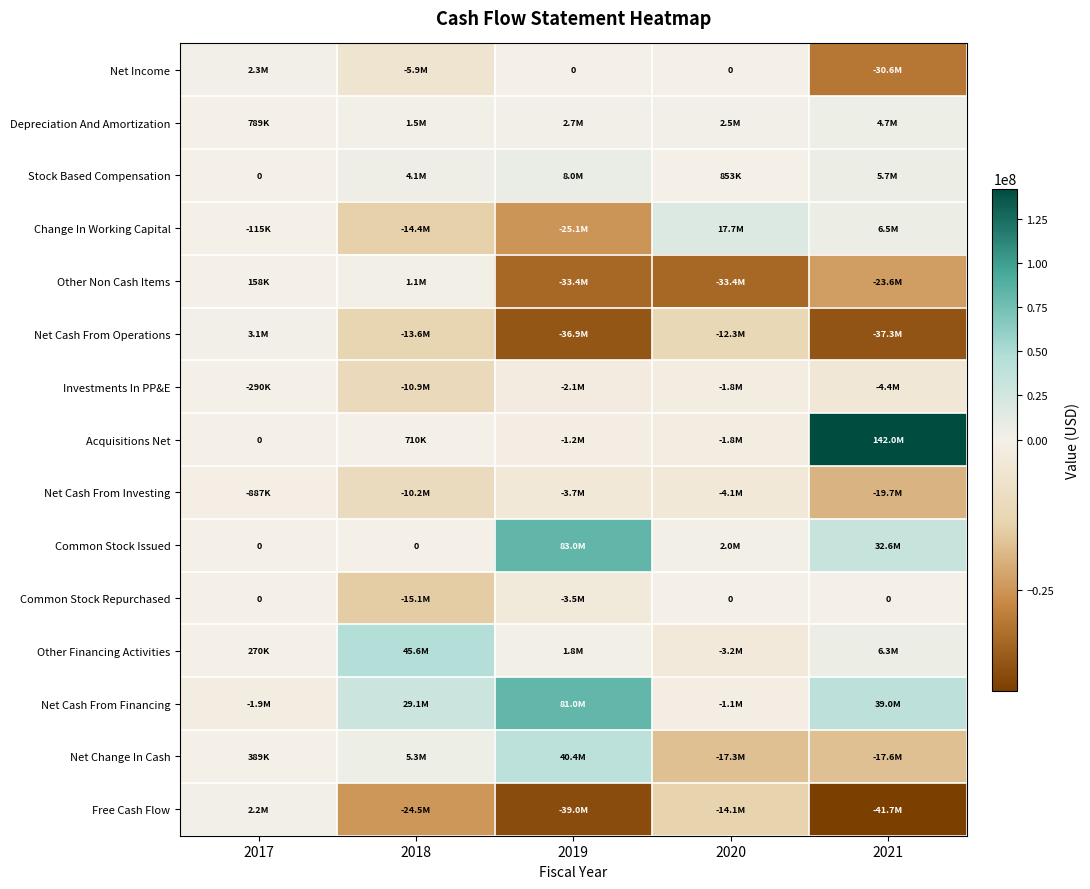

What is the difference between the second highest and second lowest values in the Common Stock Repurchased series?

3533000